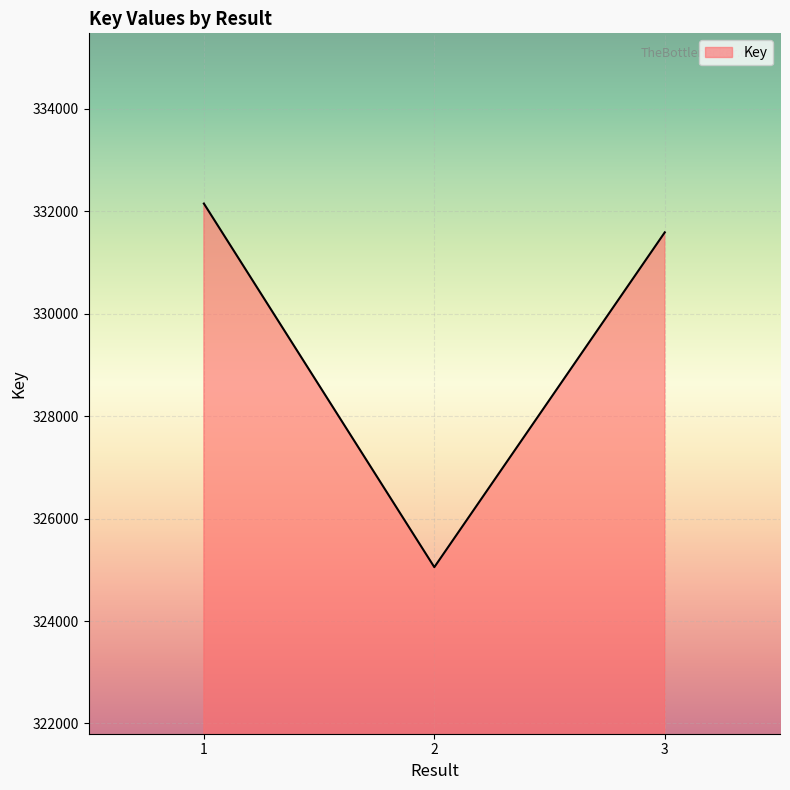

Reading left to right, transcribe all the data shown in this chart.

1=332146	2=325051	3=331584